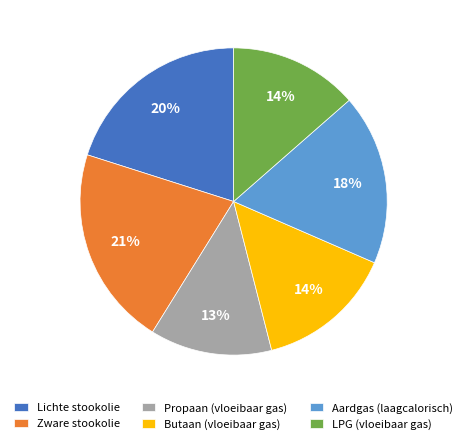

The Lichte stookolie slice represents 9% of the pie. True or false?

False